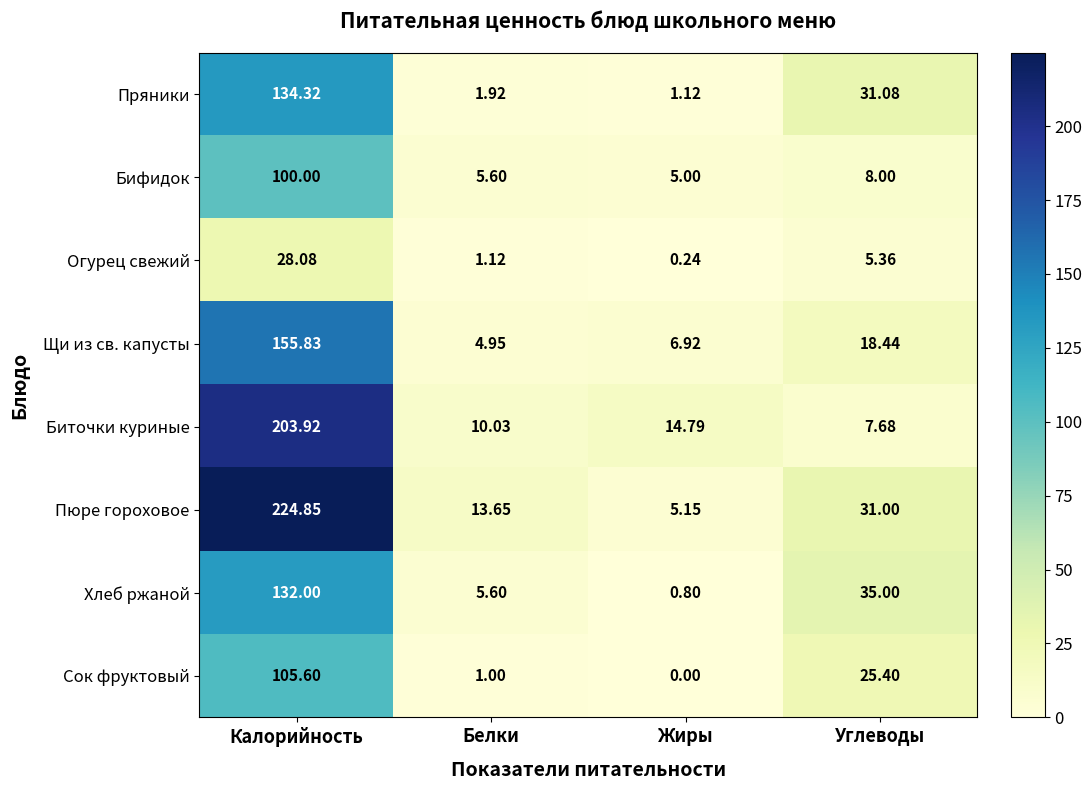

At which category is the sum across all series the highest?

Калорийность